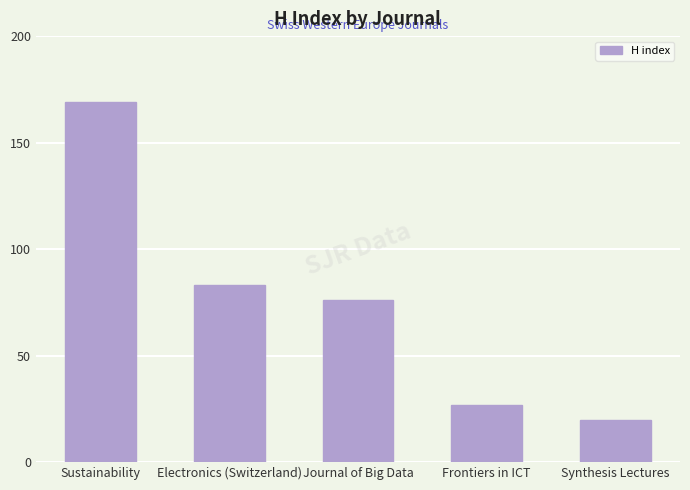

What position from the right is Sustainability?

5